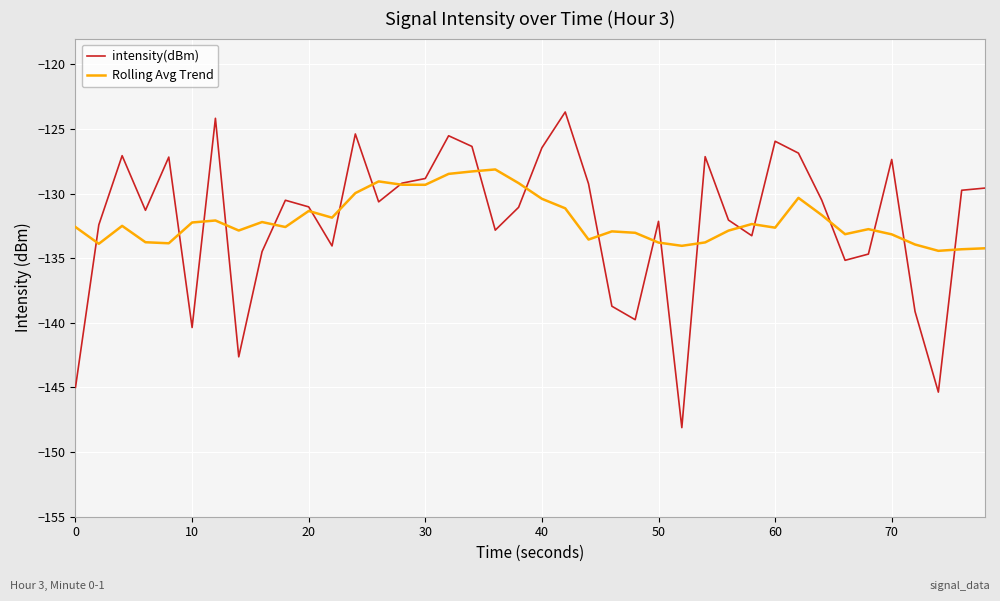

What is the maximum value shown in the chart?

-123.7